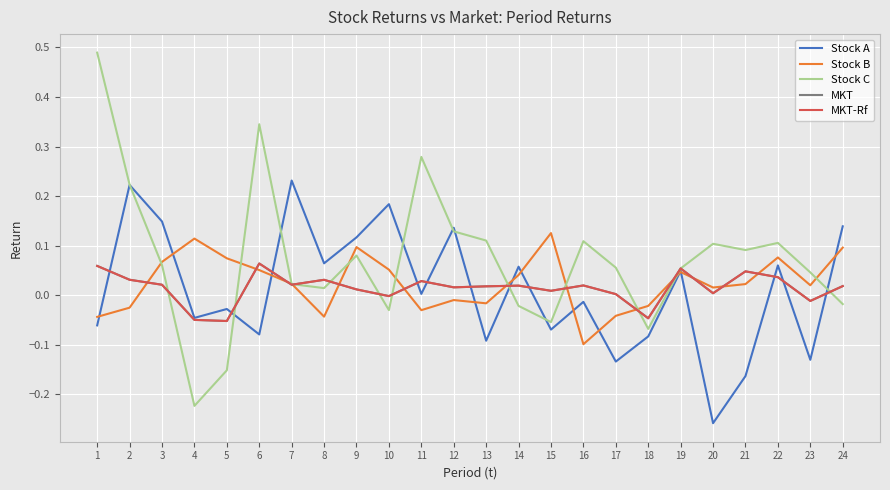

Is the value of Stock C at 12 greater than the value of Stock A at 6?

Yes